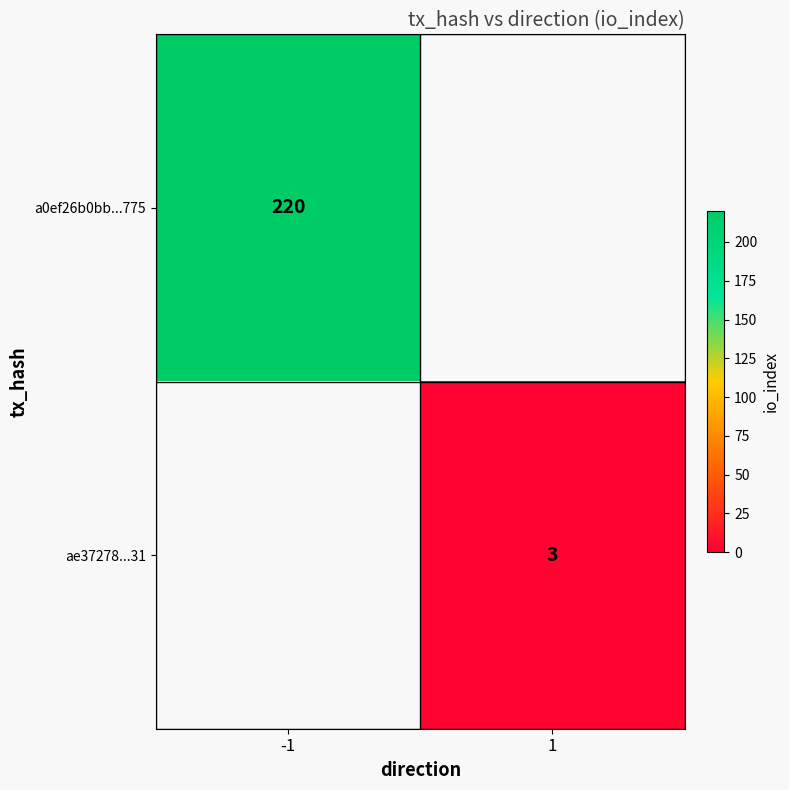

Between 1 and -1, which is larger?

-1